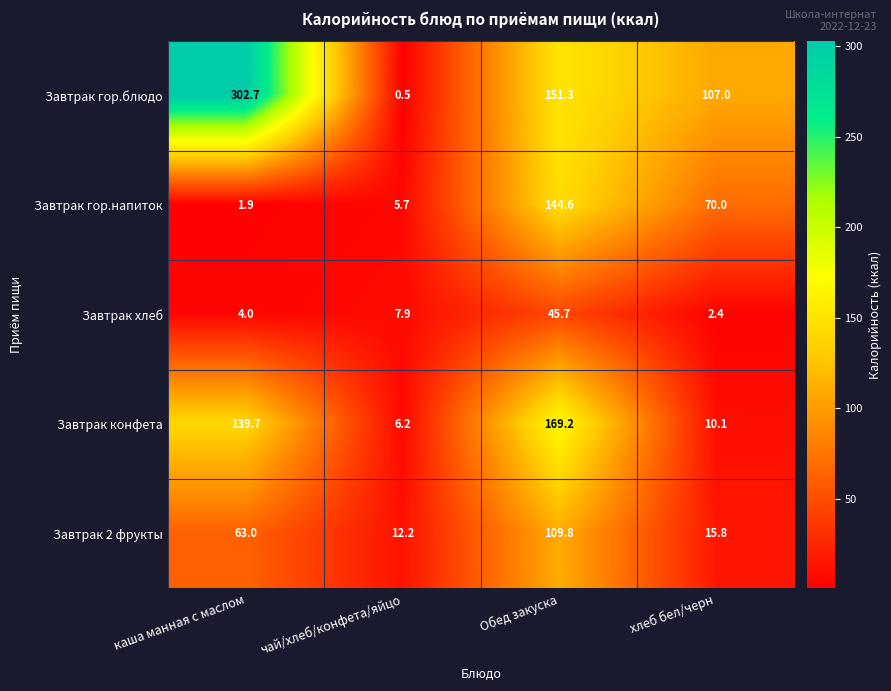

True or false: Завтрак 2 фрукты has a value of 21.0 at чай/хлеб/конфета/яйцо.

False